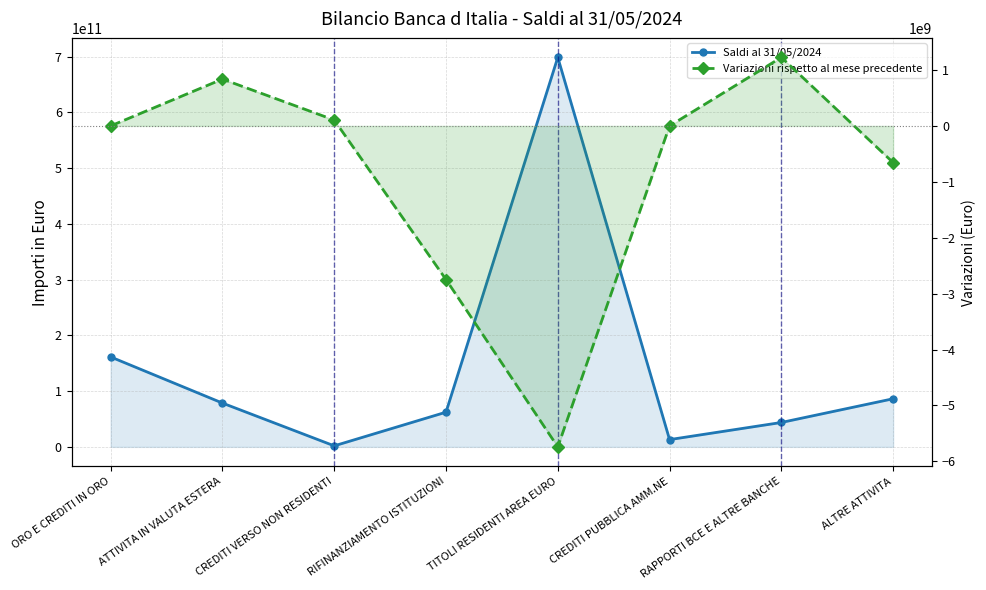

What is the difference between the Saldi al 31/05/2024 values at ALTRE ATTIVITA and TITOLI RESIDENTI AREA EURO?

612161439264